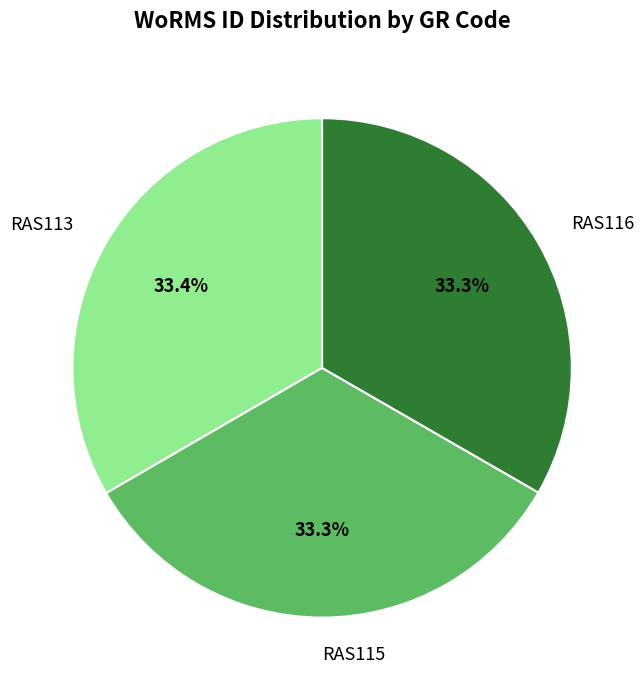

Count the number of slices in the pie.

3